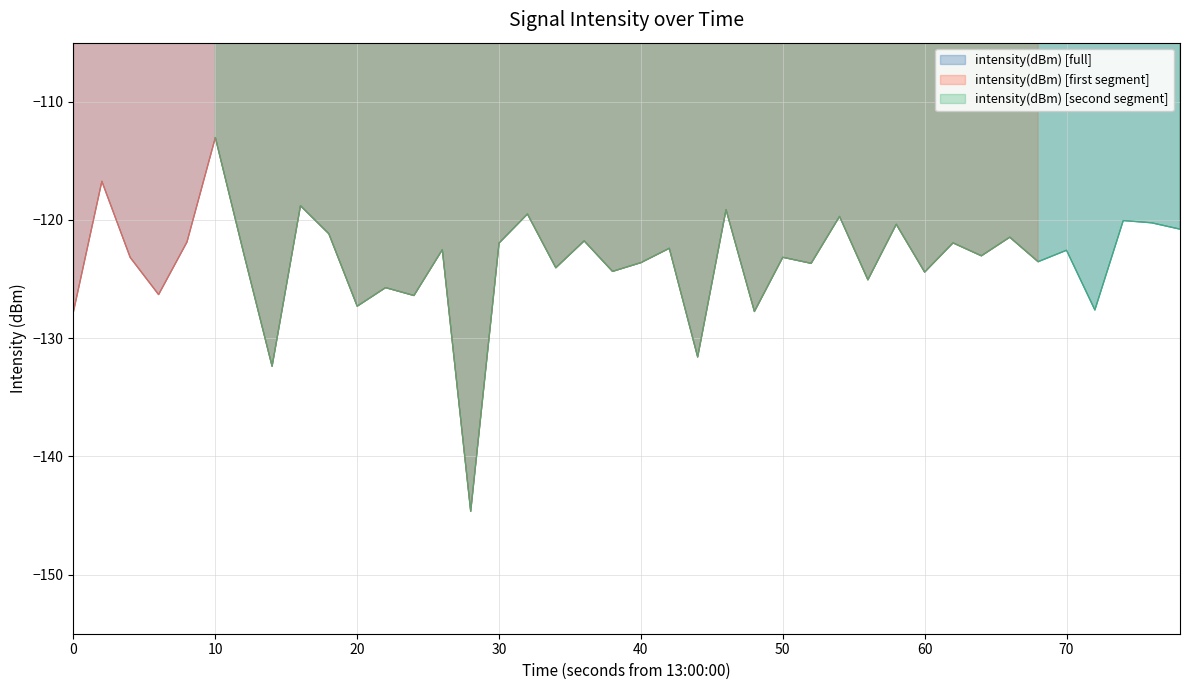

What is the minimum value shown in the chart?

-144.7